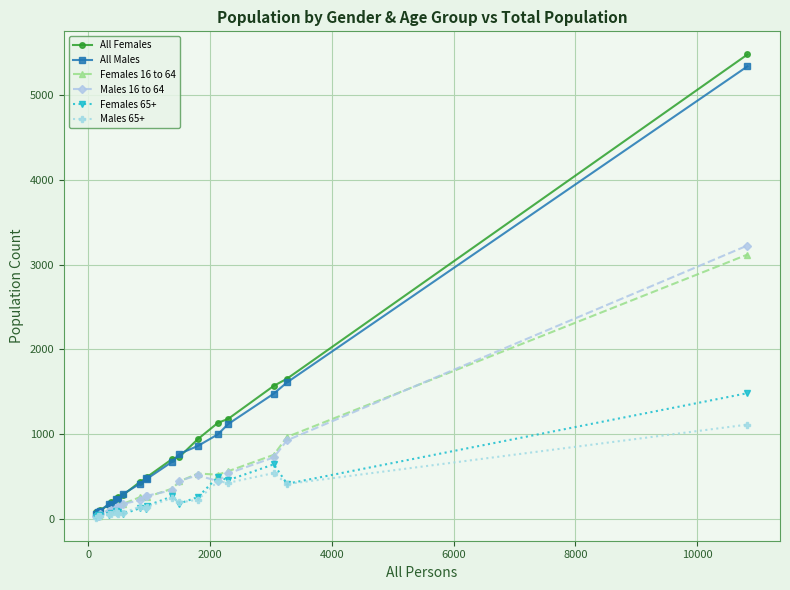

How many data points in Females 65+ are less than 118?

10